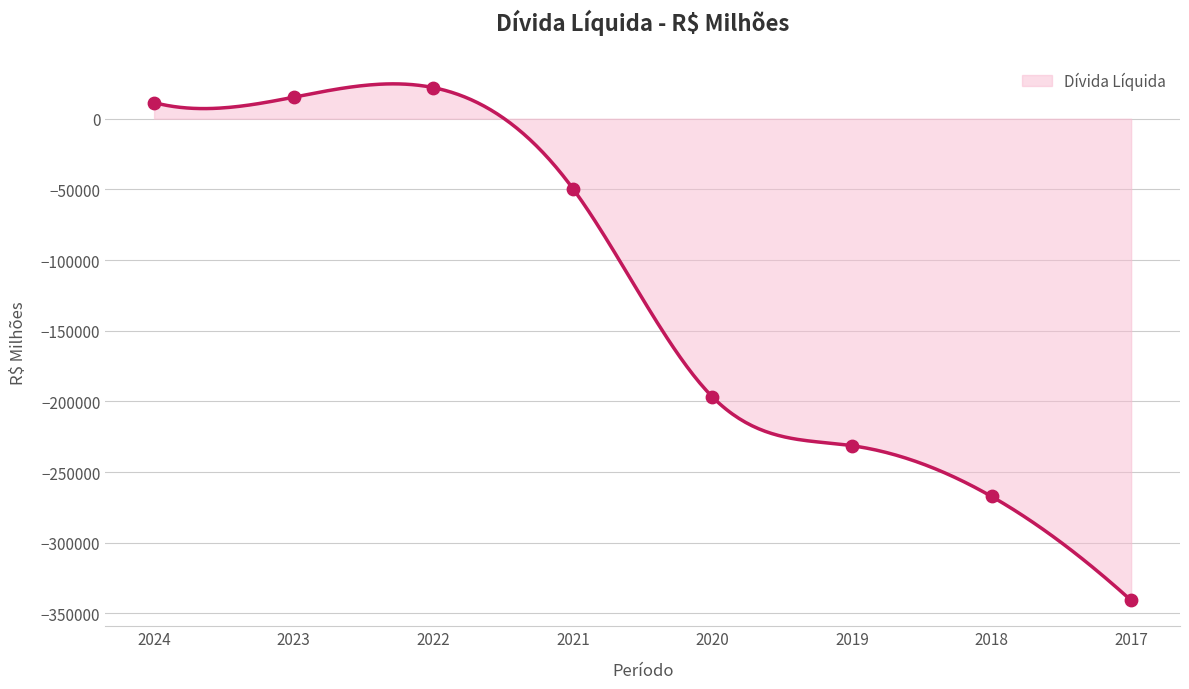

Between 2019 and 2024, which is larger?

2024